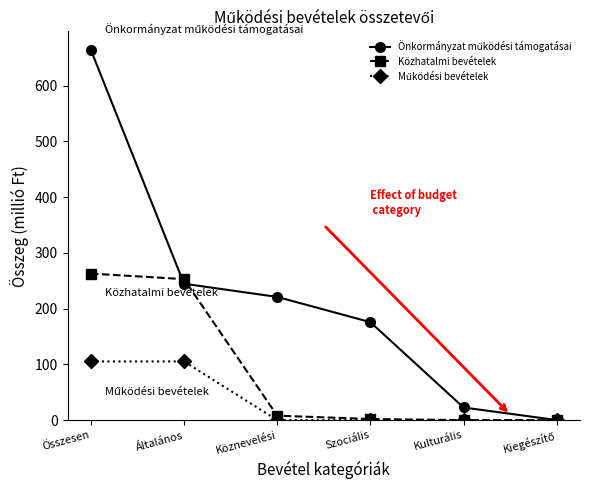

What is the approximate value of Közhatalmi bevételek at Összesen?

262.8